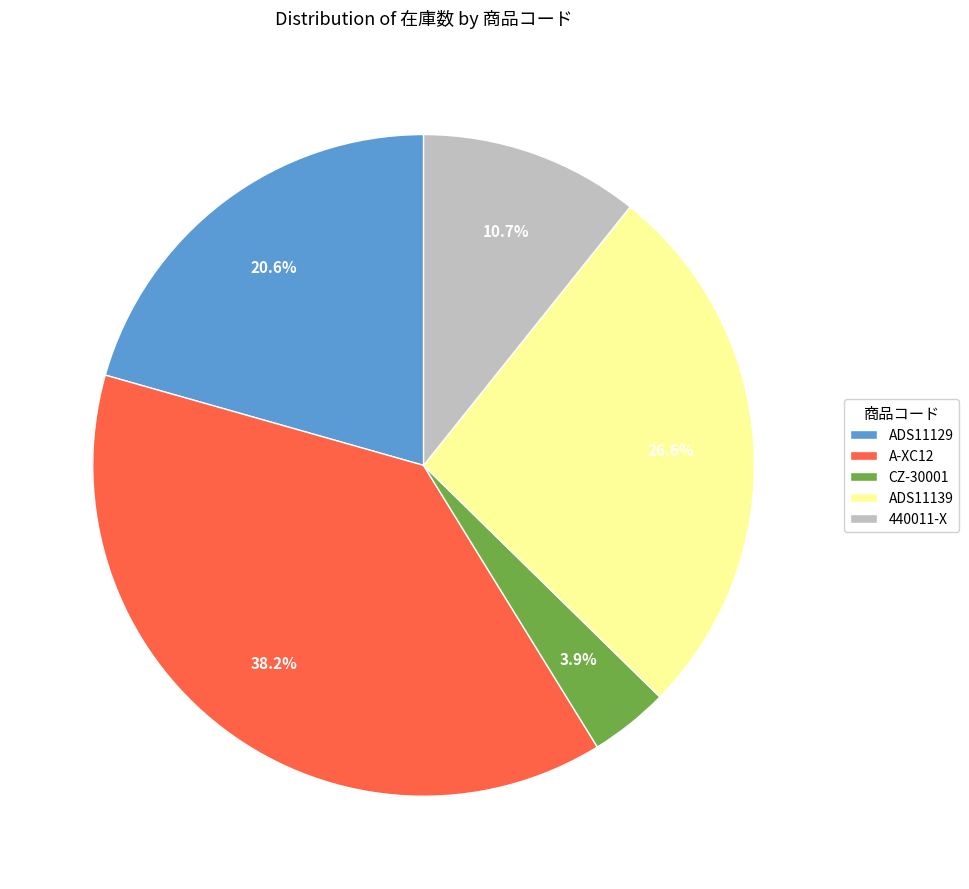

What percentage is the CZ-30001 slice, to the nearest percent?

4%